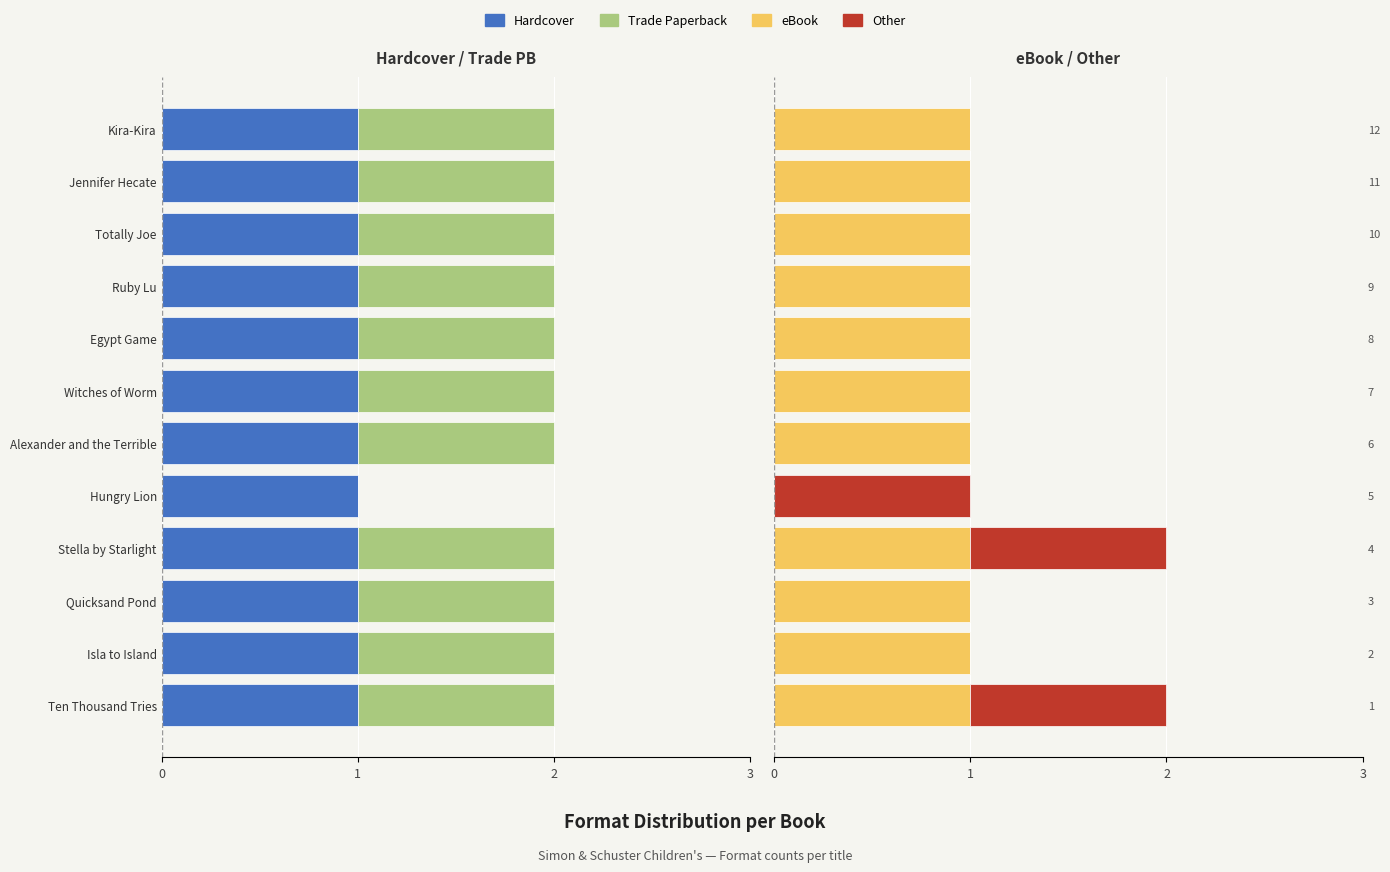

At how many categories does at least one series exceed 0?

12